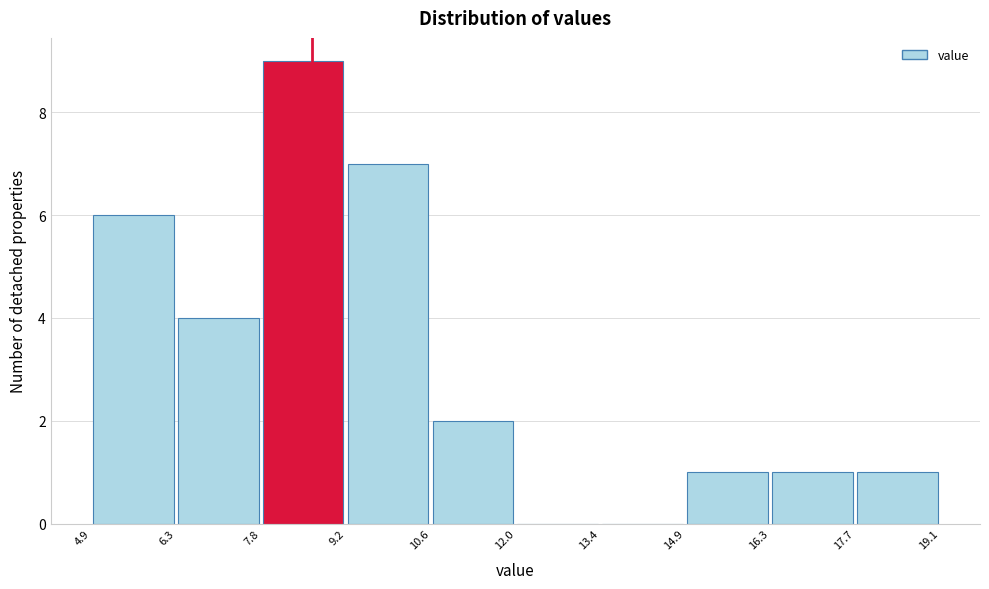

How tall is the bar that spans 16.3 to 17.7 on the x-axis? The values are not printed on the chart, so give them approximately, as read against the axis.

1